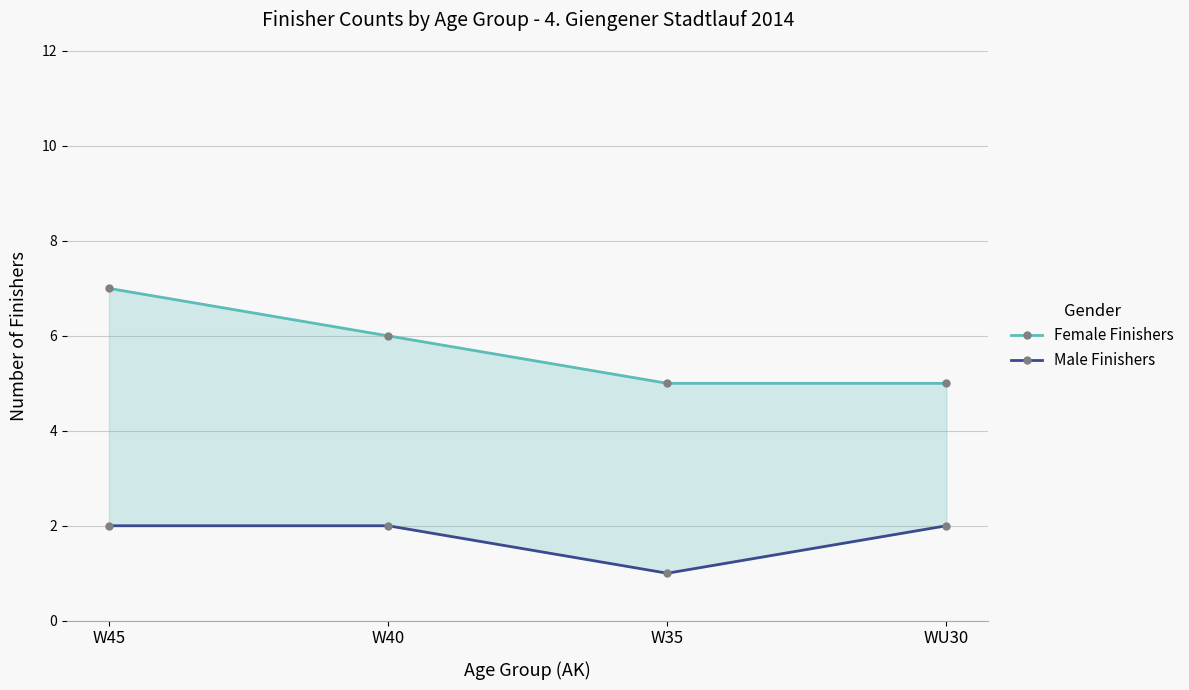

What is the label of the 4th point from the right?

W45